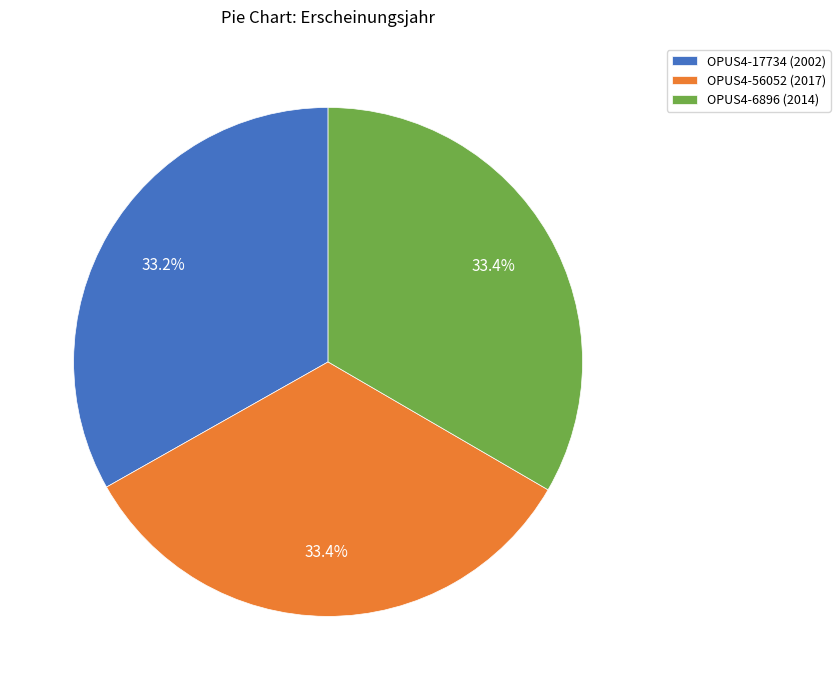

Does OPUS4-6896 (2014) account for over 50% of the chart?

No